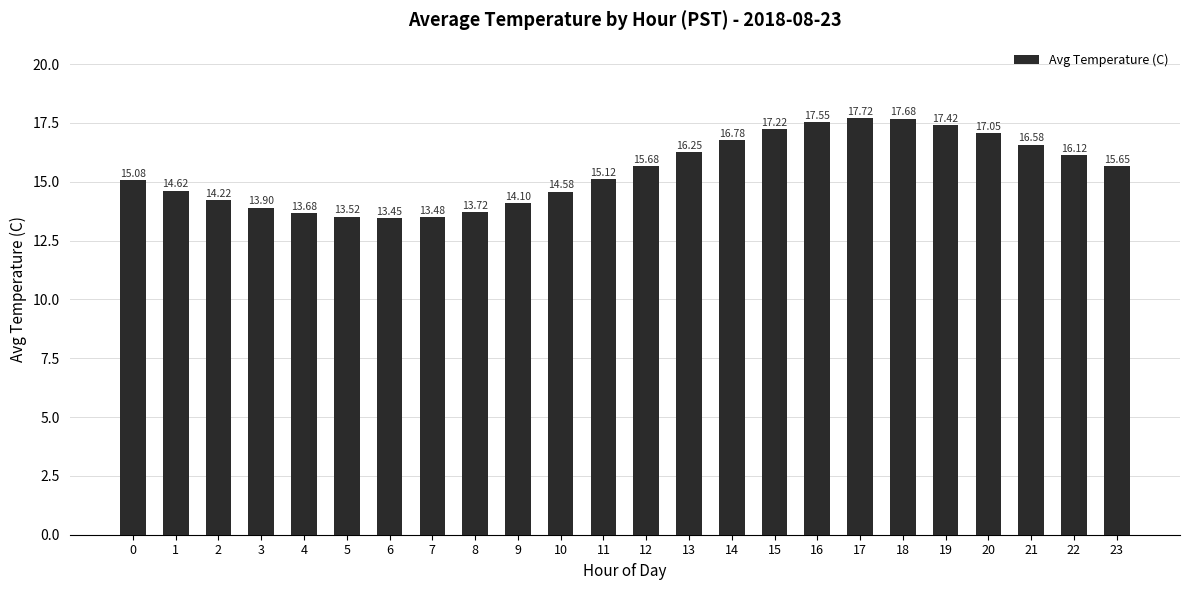

Rank the categories by value from lowest to highest.

6, 7, 5, 4, 8, 3, 9, 2, 10, 1, 0, 11, 23, 12, 22, 13, 21, 14, 20, 15, 19, 16, 18, 17